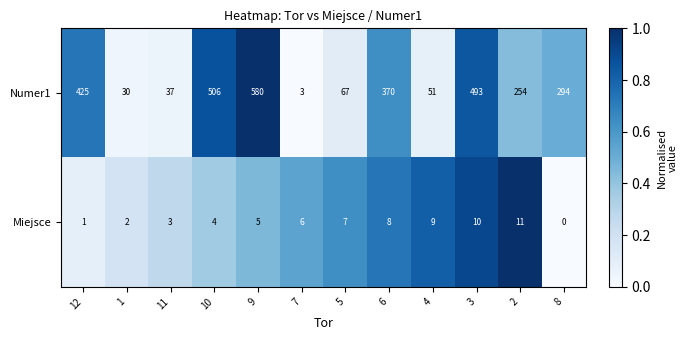

Reading left to right, extract all data points from this chart.

Numer1: 425	30	37	506	580	3	67	370	51	493	254	294
Miejsce: 1	2	3	4	5	6	7	8	9	10	11	0